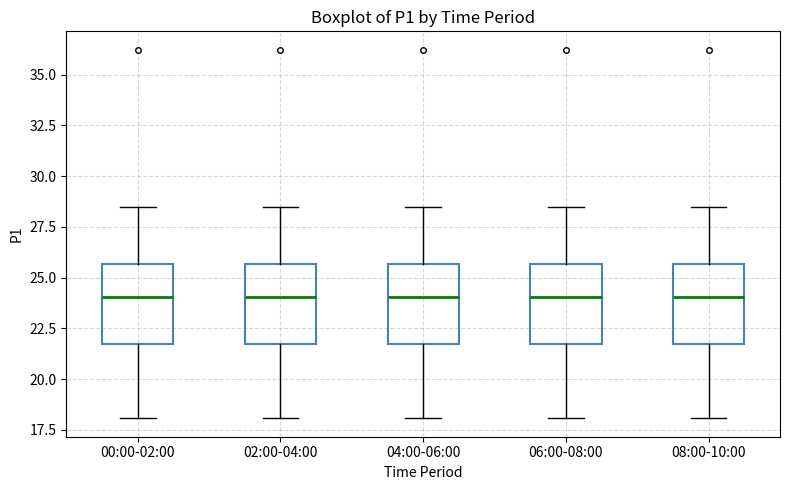

Where does the lower whisker of the box for 04:00-06:00 end on the y-axis? The values are not printed on the chart, so give them approximately, as read against the axis.

18.0